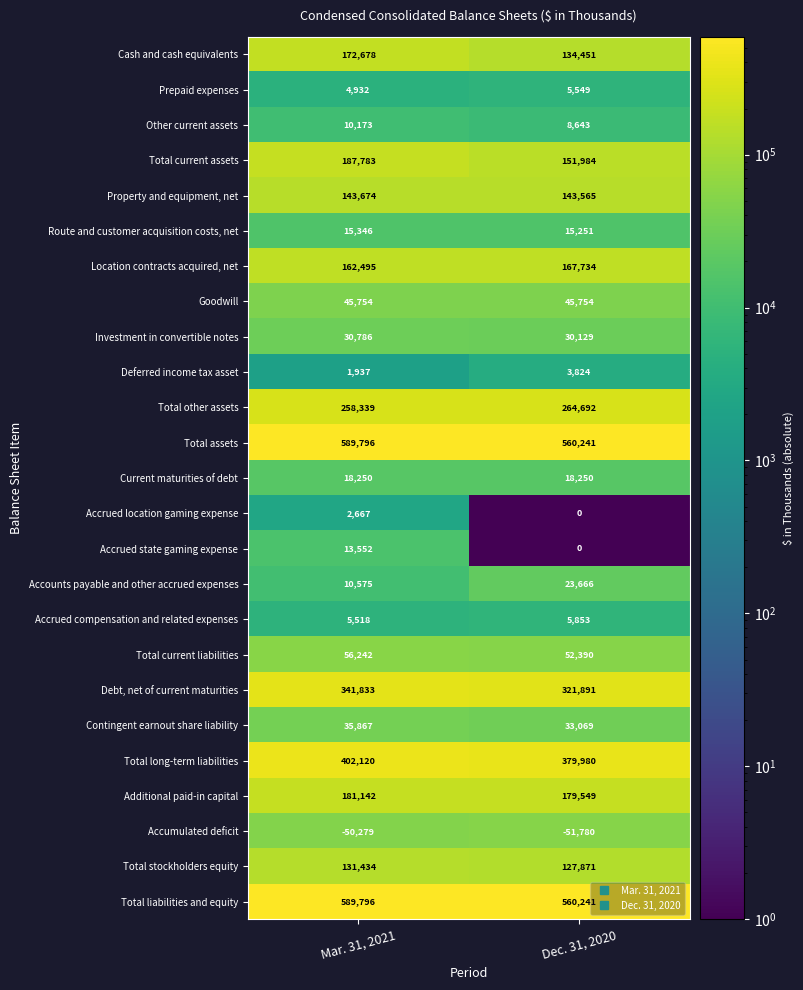

At which category is the sum across all series the highest?

Mar. 31, 2021